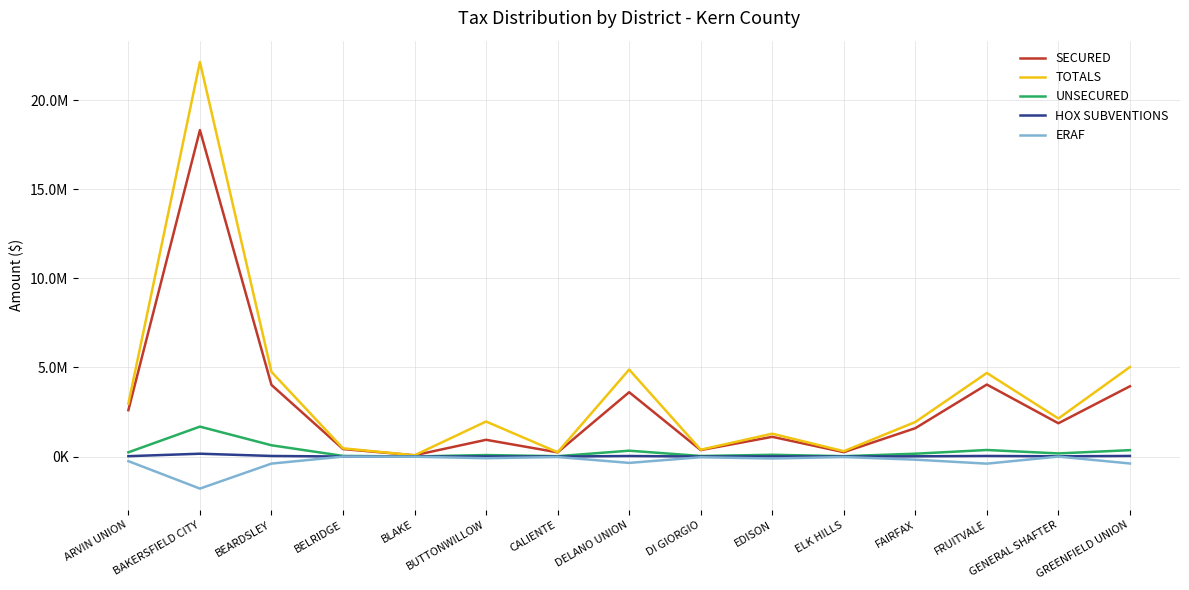

Between BAKERSFIELD CITY and BLAKE, which series saw the biggest shift?

TOTALS